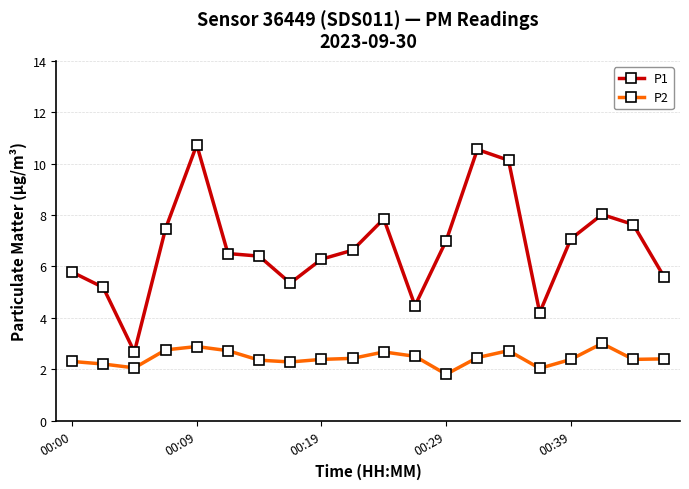

What are all the series names shown in the legend?

P1, P2